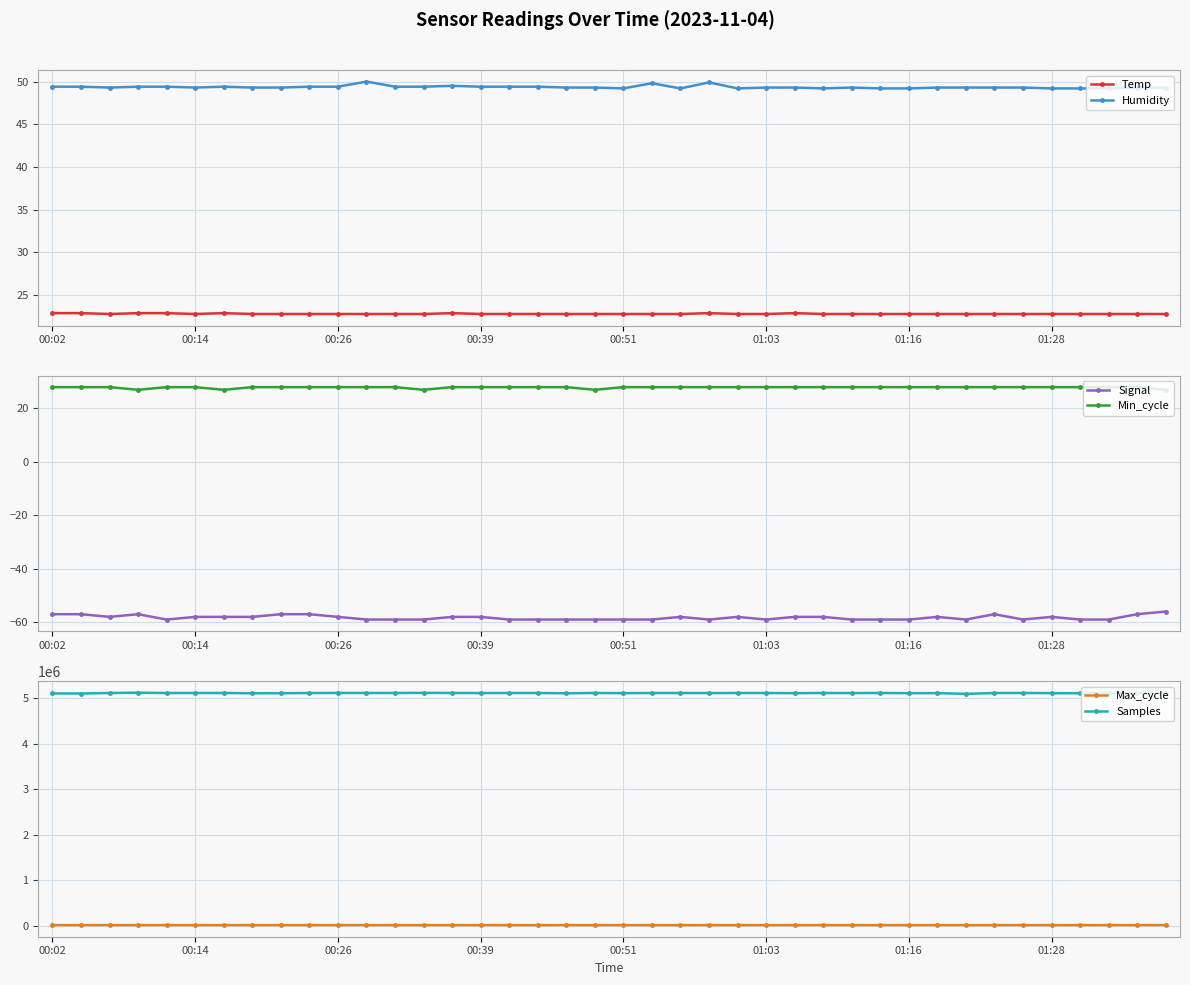

How many data points in Max_cycle are less than 19963?

20